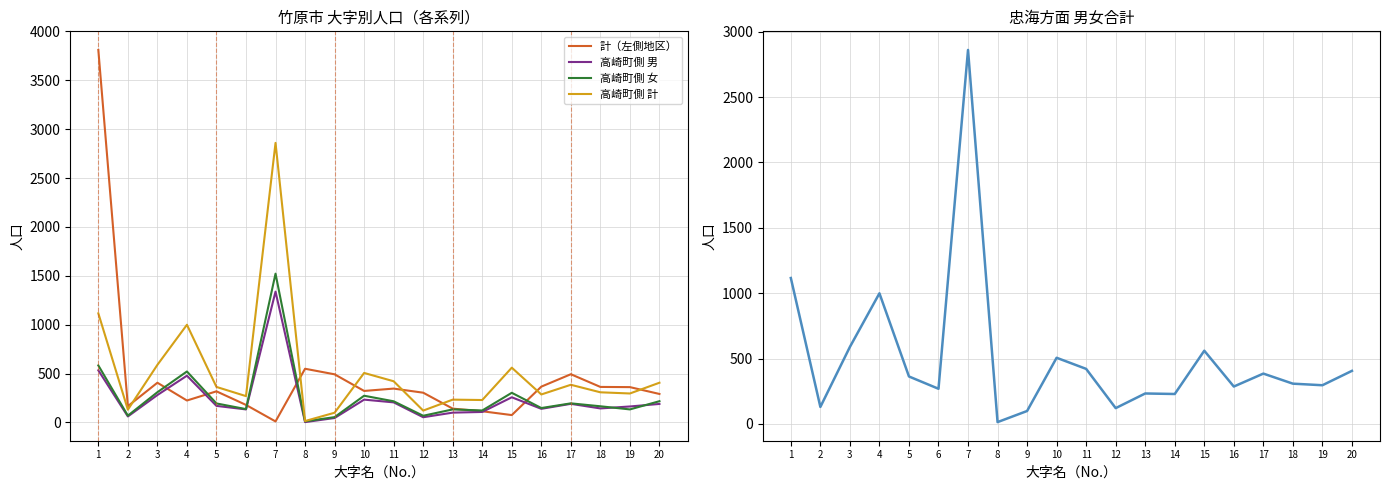

True or false: 高崎町側 計 has a value of 589 at 3.

True